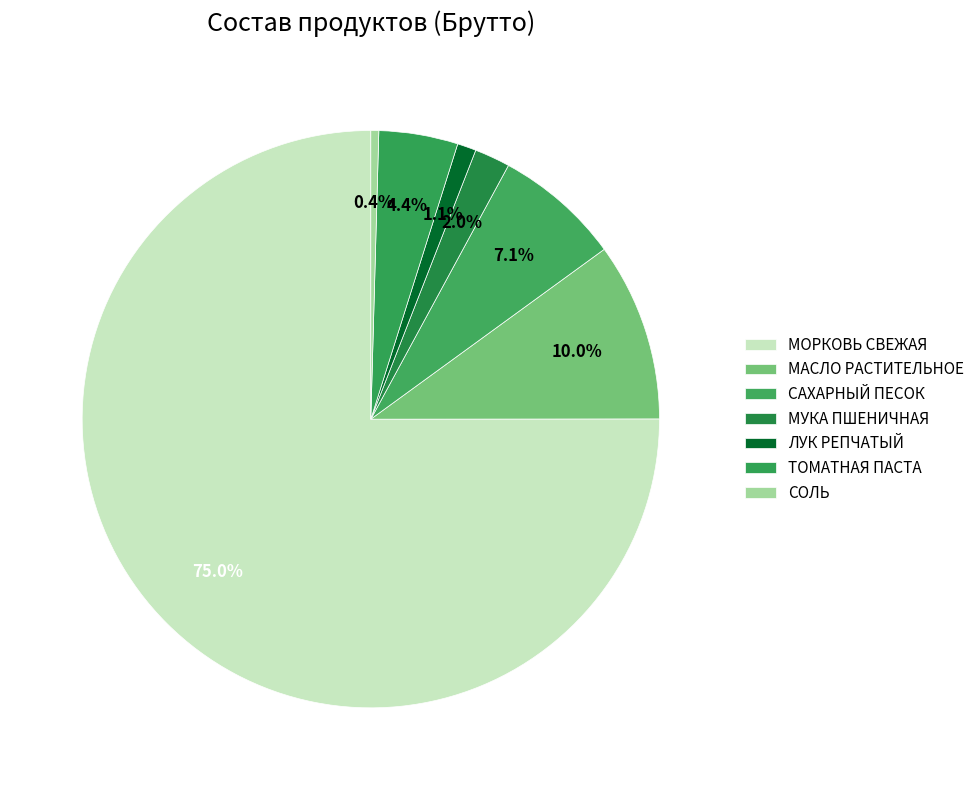

How many segments does this pie chart have?

7